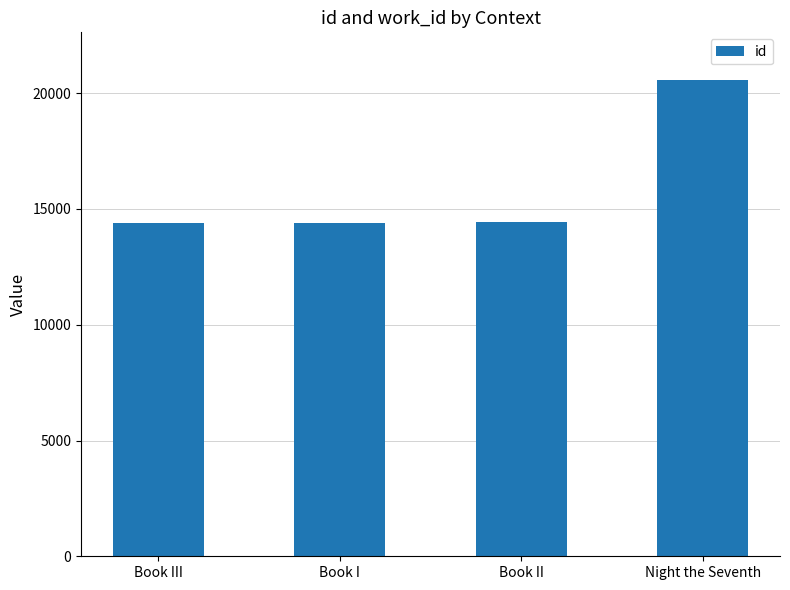

How many bars are there in total?

4